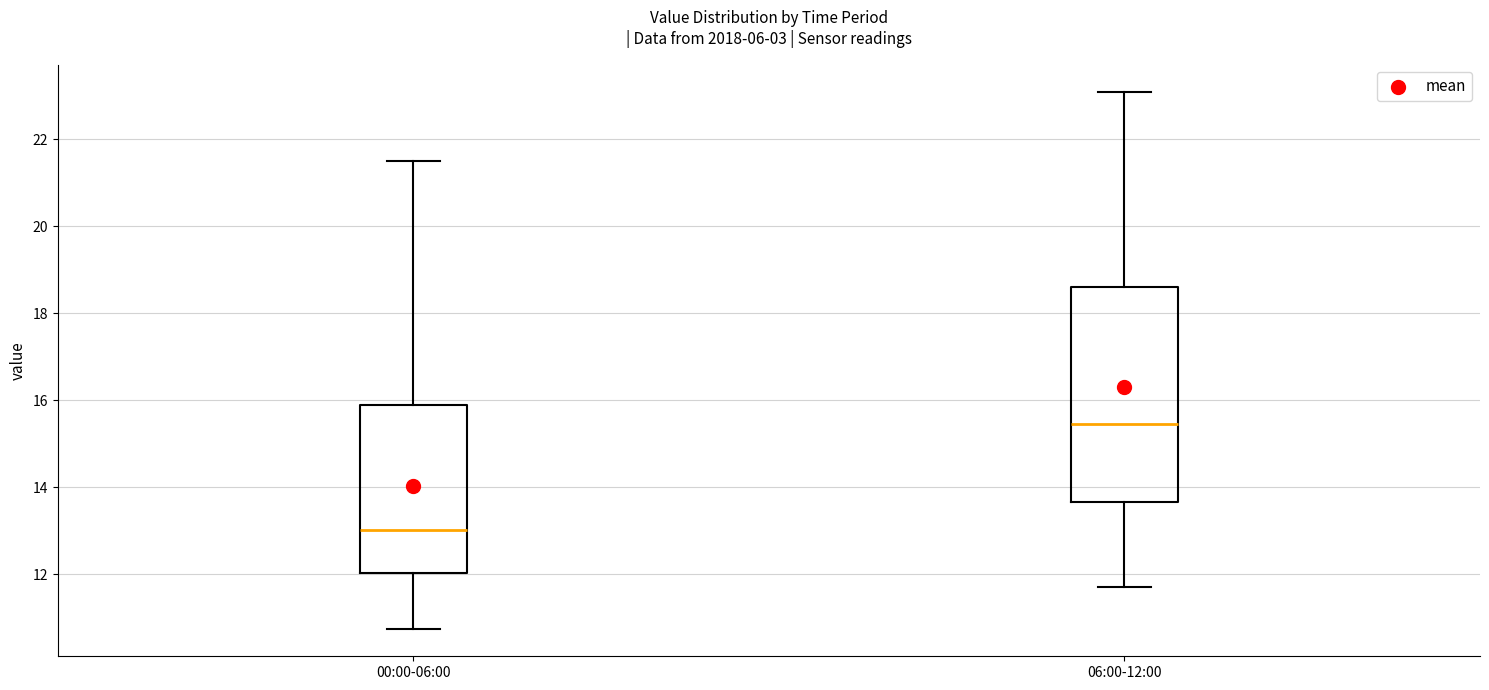

Where does the lower whisker of the box for 06:00-12:00 end on the y-axis? The values are not printed on the chart, so give them approximately, as read against the axis.

11.8